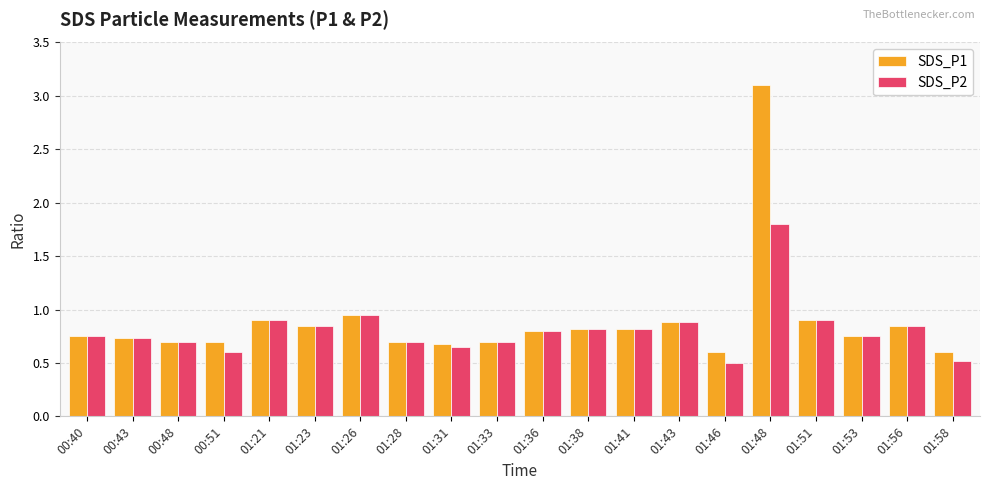

Which category has the highest value across all series?

01:48